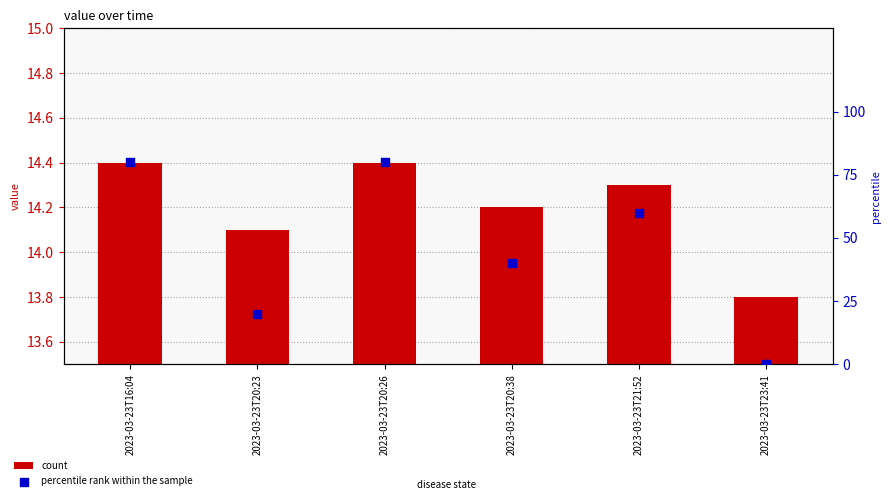

Is the value of percentile rank within the sample at 2023-03-23T21:52 greater than the value of count at 2023-03-23T21:52?

Yes